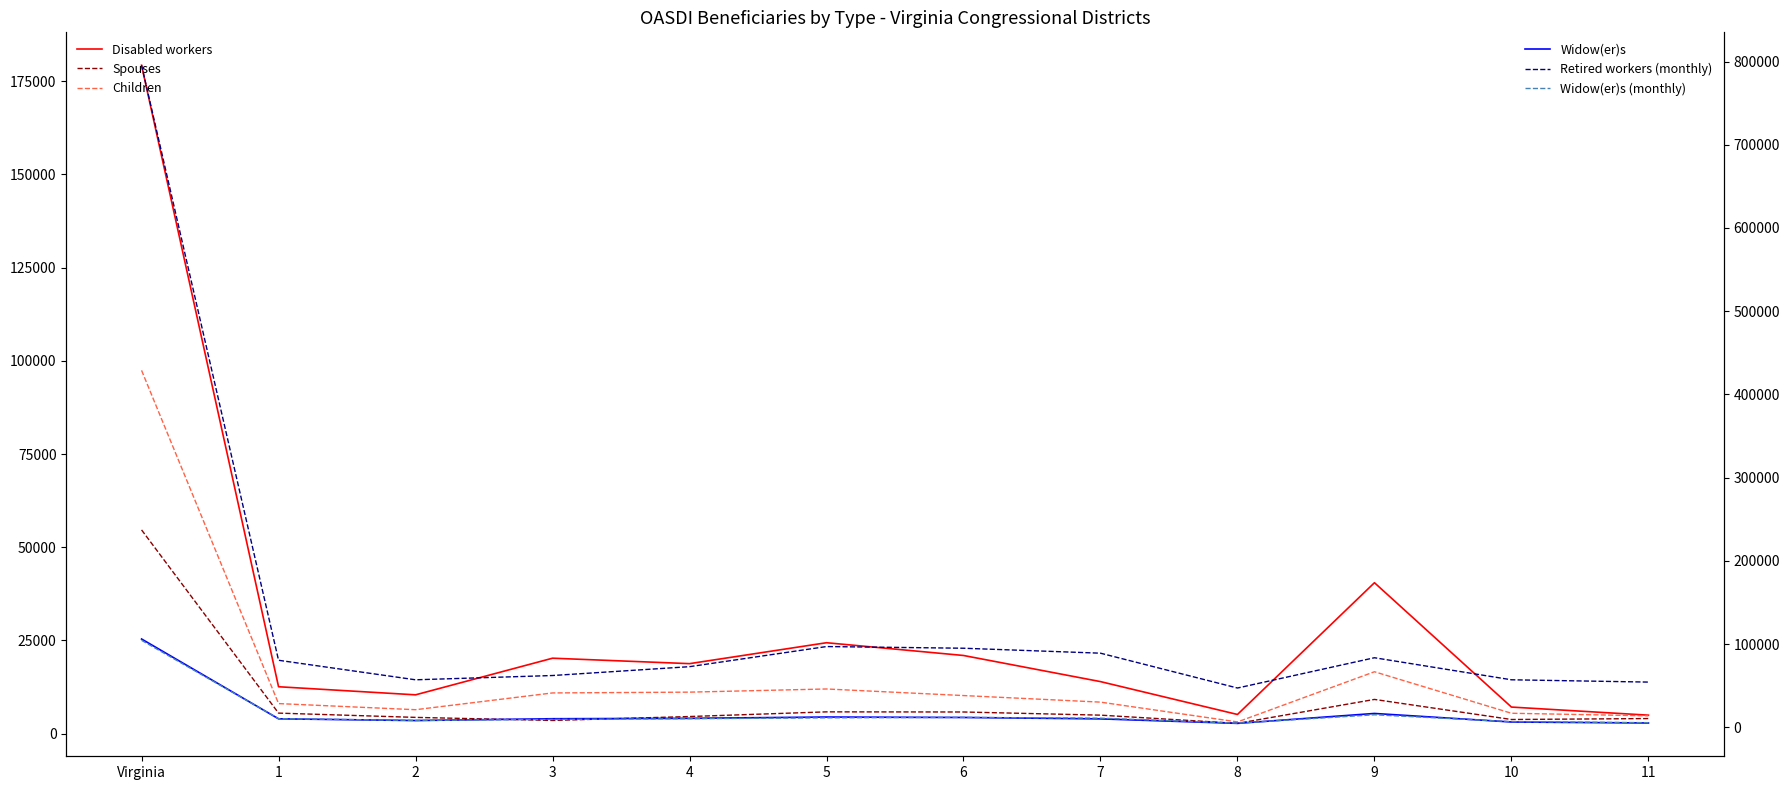

At which category does the chart reach its peak across all series?

Virginia